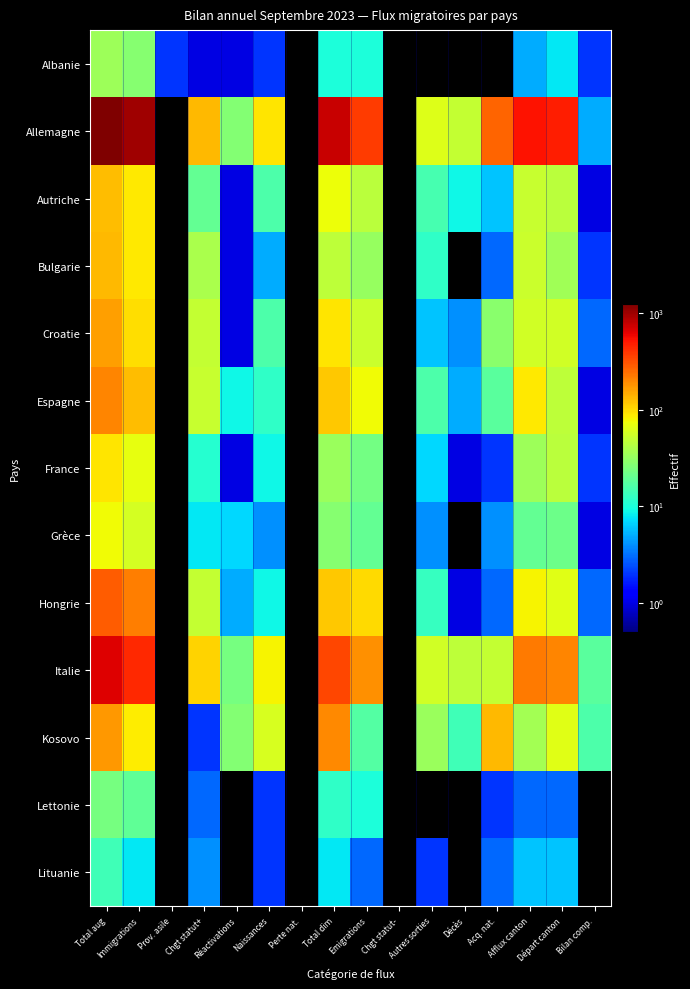

Reading left to right, transcribe all the data shown in this chart.

Albanie: Total aug=34	Immigrations=28	Prov. asile=2	Chgt statut+=1	Réactivations=1	Naissances=2	Perte nat.=0	Total dim=10	Emigrations=10	Chgt statut-=0	Autres sorties=0	Décès=0	Acq. nat.=0	Afflux canton=5	Départ canton=8	Bilan comp.=2
Allemagne: Total aug=1247	Immigrations=998	Prov. asile=0	Chgt statut+=131	Réactivations=27	Naissances=91	Perte nat.=0	Total dim=756	Emigrations=373	Chgt statut-=0	Autres sorties=63	Décès=50	Acq. nat.=270	Afflux canton=528	Départ canton=480	Bilan comp.=5
Autriche: Total aug=127	Immigrations=90	Prov. asile=0	Chgt statut+=20	Réactivations=1	Naissances=16	Perte nat.=0	Total dim=75	Emigrations=45	Chgt statut-=0	Autres sorties=15	Décès=9	Acq. nat.=6	Afflux canton=51	Départ canton=45	Bilan comp.=1
Bulgarie: Total aug=133	Immigrations=88	Prov. asile=0	Chgt statut+=39	Réactivations=1	Naissances=5	Perte nat.=0	Total dim=47	Emigrations=32	Chgt statut-=0	Autres sorties=12	Décès=0	Acq. nat.=3	Afflux canton=53	Départ canton=35	Bilan comp.=2
Croatie: Total aug=163	Immigrations=97	Prov. asile=0	Chgt statut+=49	Réactivations=1	Naissances=16	Perte nat.=0	Total dim=92	Emigrations=53	Chgt statut-=0	Autres sorties=6	Décès=4	Acq. nat.=29	Afflux canton=56	Départ canton=56	Bilan comp.=3
Espagne: Total aug=202	Immigrations=130	Prov. asile=0	Chgt statut+=51	Réactivations=9	Naissances=12	Perte nat.=0	Total dim=116	Emigrations=77	Chgt statut-=0	Autres sorties=16	Décès=5	Acq. nat.=18	Afflux canton=88	Départ canton=47	Bilan comp.=1
France: Total aug=91	Immigrations=70	Prov. asile=0	Chgt statut+=11	Réactivations=1	Naissances=9	Perte nat.=0	Total dim=33	Emigrations=23	Chgt statut-=0	Autres sorties=7	Décès=1	Acq. nat.=2	Afflux canton=34	Départ canton=46	Bilan comp.=2
Grèce: Total aug=77	Immigrations=58	Prov. asile=0	Chgt statut+=8	Réactivations=7	Naissances=4	Perte nat.=0	Total dim=28	Emigrations=20	Chgt statut-=0	Autres sorties=4	Décès=0	Acq. nat.=4	Afflux canton=20	Départ canton=22	Bilan comp.=1
Hongrie: Total aug=280	Immigrations=217	Prov. asile=0	Chgt statut+=49	Réactivations=5	Naissances=9	Perte nat.=0	Total dim=118	Emigrations=101	Chgt statut-=0	Autres sorties=13	Décès=1	Acq. nat.=3	Afflux canton=81	Départ canton=66	Bilan comp.=3
Italie: Total aug=645	Immigrations=435	Prov. asile=0	Chgt statut+=106	Réactivations=24	Naissances=80	Perte nat.=0	Total dim=339	Emigrations=186	Chgt statut-=0	Autres sorties=56	Décès=47	Acq. nat.=50	Afflux canton=219	Départ canton=204	Bilan comp.=18
Kosovo: Total aug=175	Immigrations=86	Prov. asile=0	Chgt statut+=2	Réactivations=27	Naissances=60	Perte nat.=0	Total dim=197	Emigrations=17	Chgt statut-=0	Autres sorties=33	Décès=14	Acq. nat.=133	Afflux canton=37	Départ canton=66	Bilan comp.=16
Lettonie: Total aug=24	Immigrations=19	Prov. asile=0	Chgt statut+=3	Réactivations=0	Naissances=2	Perte nat.=0	Total dim=12	Emigrations=10	Chgt statut-=0	Autres sorties=0	Décès=0	Acq. nat.=2	Afflux canton=3	Départ canton=3	Bilan comp.=0
Lituanie: Total aug=14	Immigrations=8	Prov. asile=0	Chgt statut+=4	Réactivations=0	Naissances=2	Perte nat.=0	Total dim=8	Emigrations=3	Chgt statut-=0	Autres sorties=2	Décès=0	Acq. nat.=3	Afflux canton=6	Départ canton=6	Bilan comp.=0